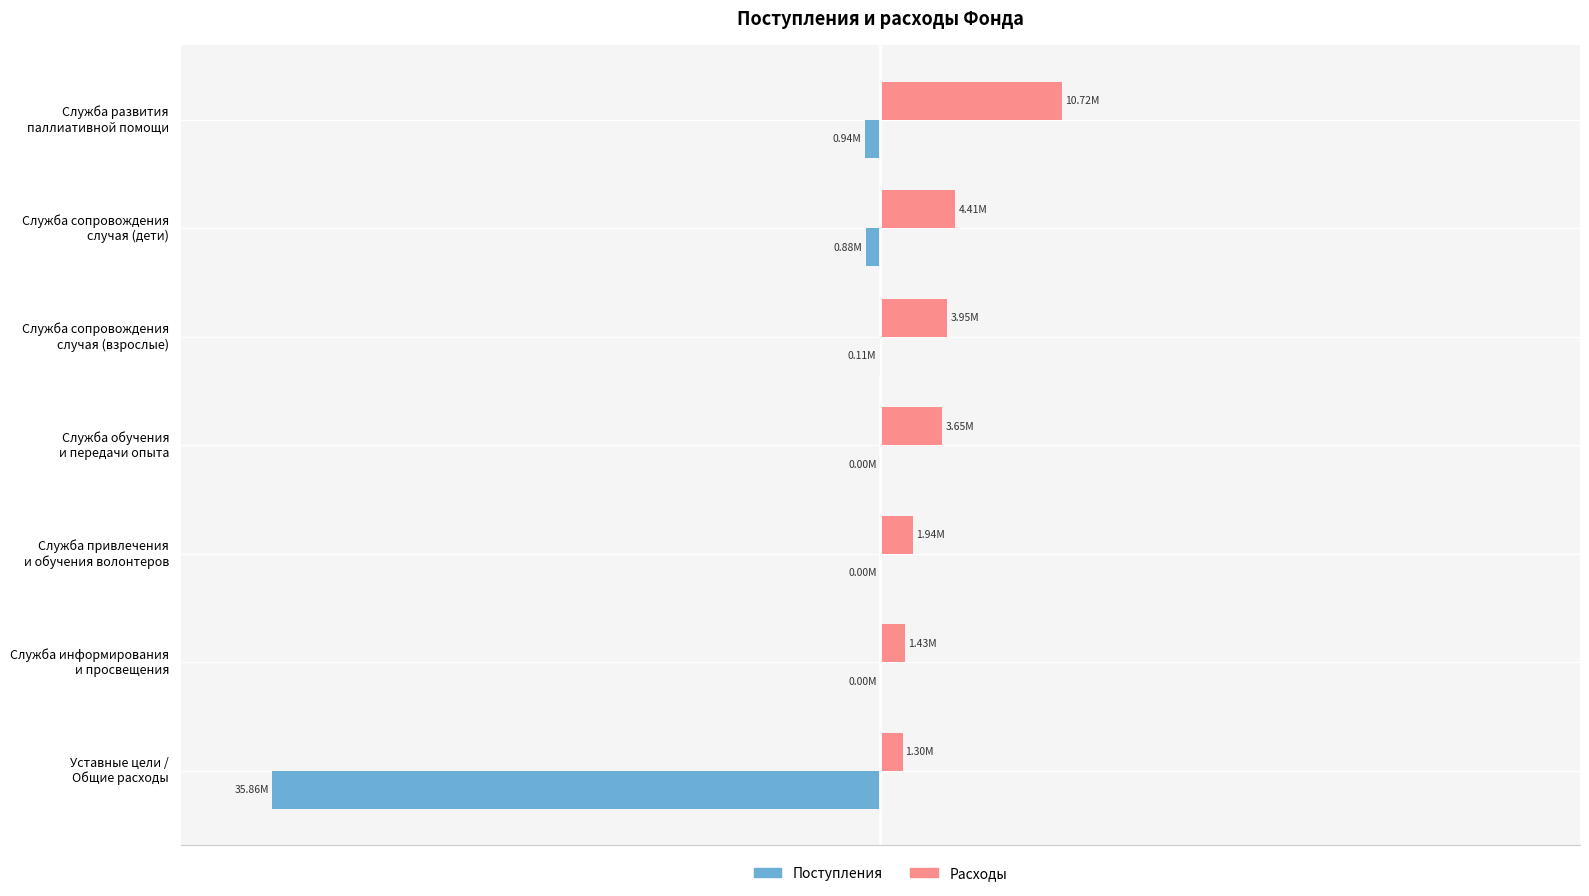

What is the average value of the Расходы series?

10.9